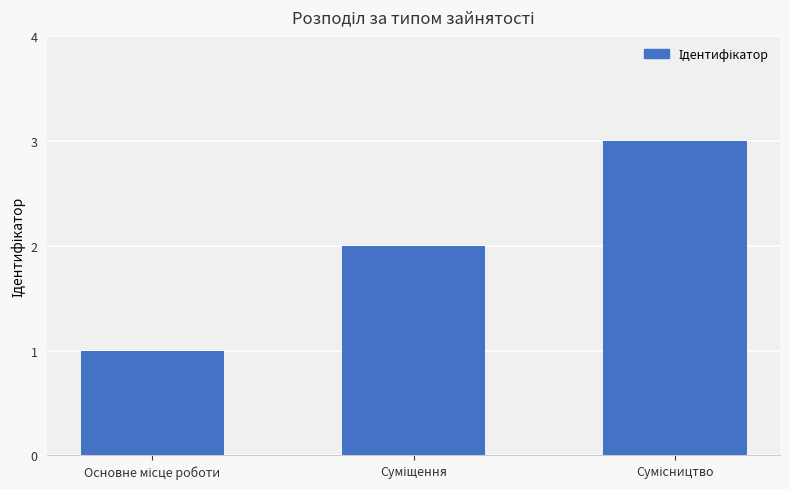

What is the sum of all values?

6